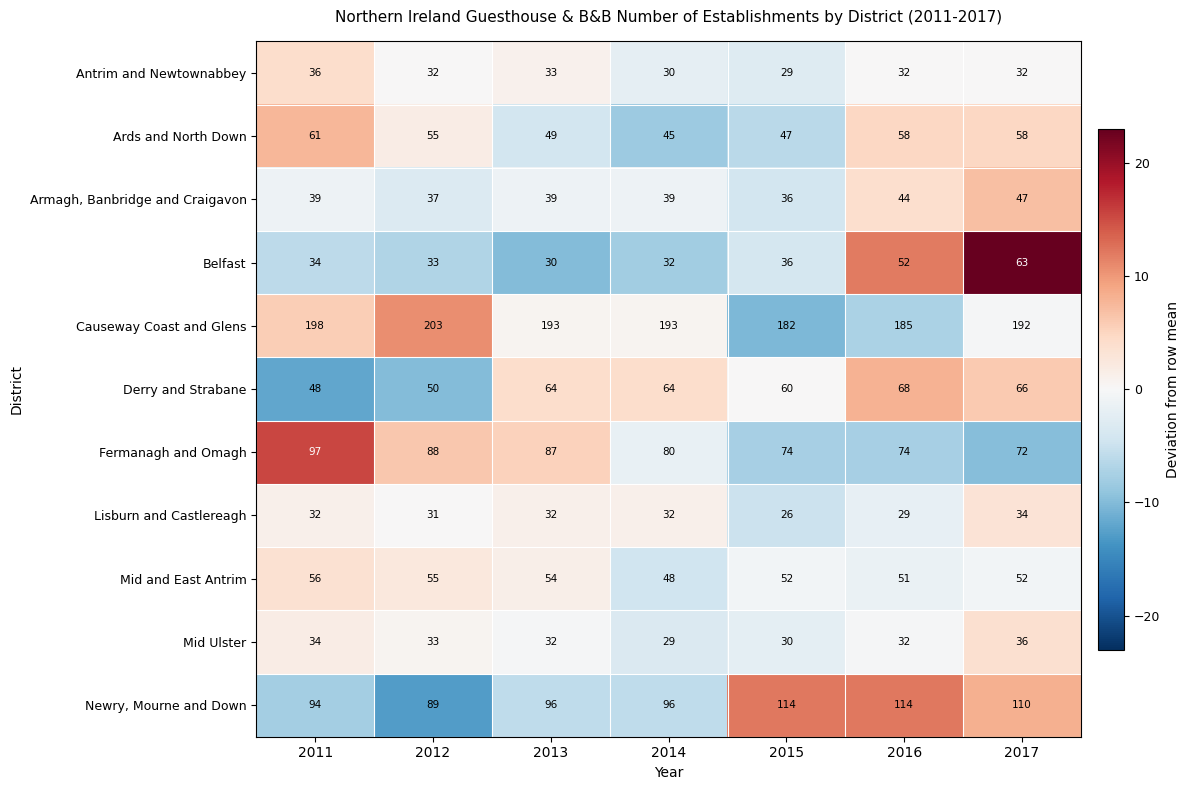

How many distinct data groups are displayed?

11